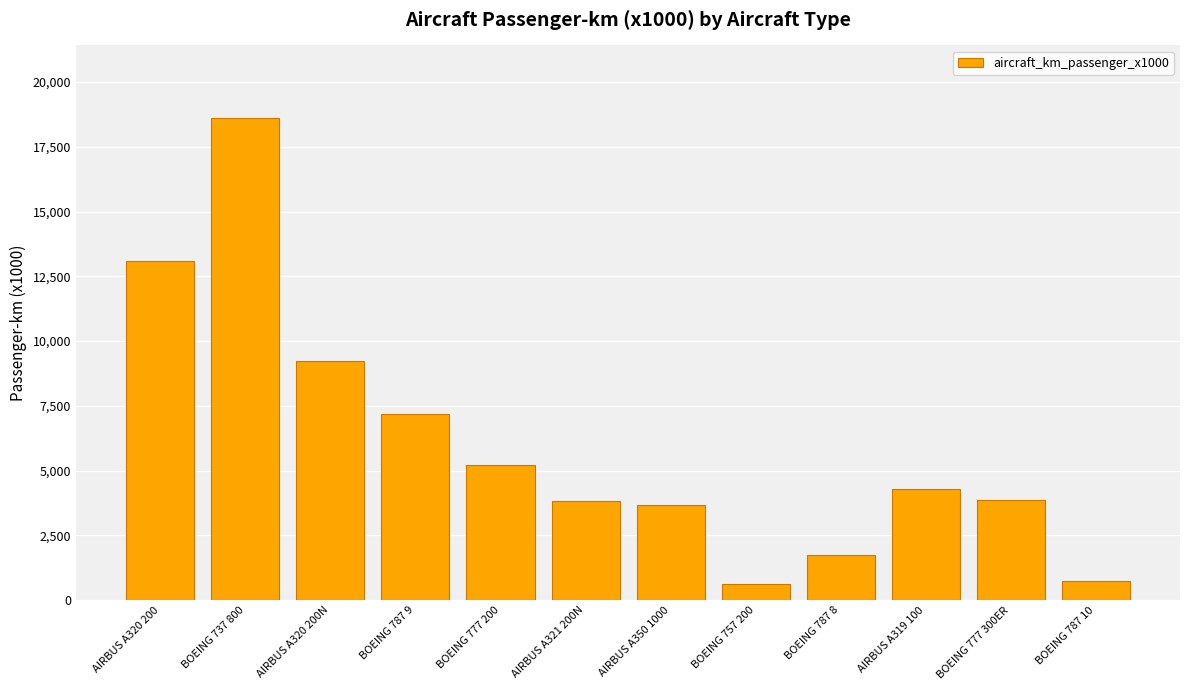

What is the maximum value shown in the chart?

18623